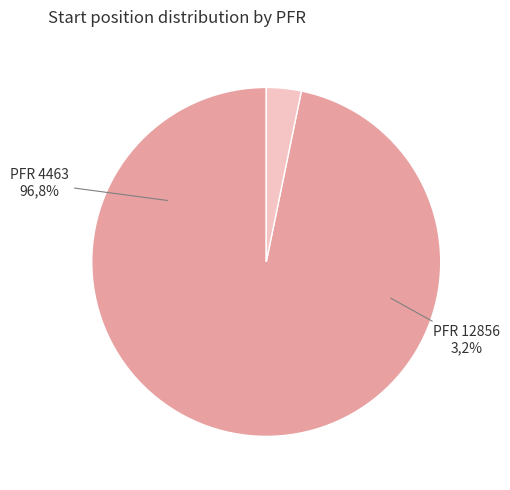

Combined, do PFR 4463 and PFR 12856 account for over 50%?

Yes